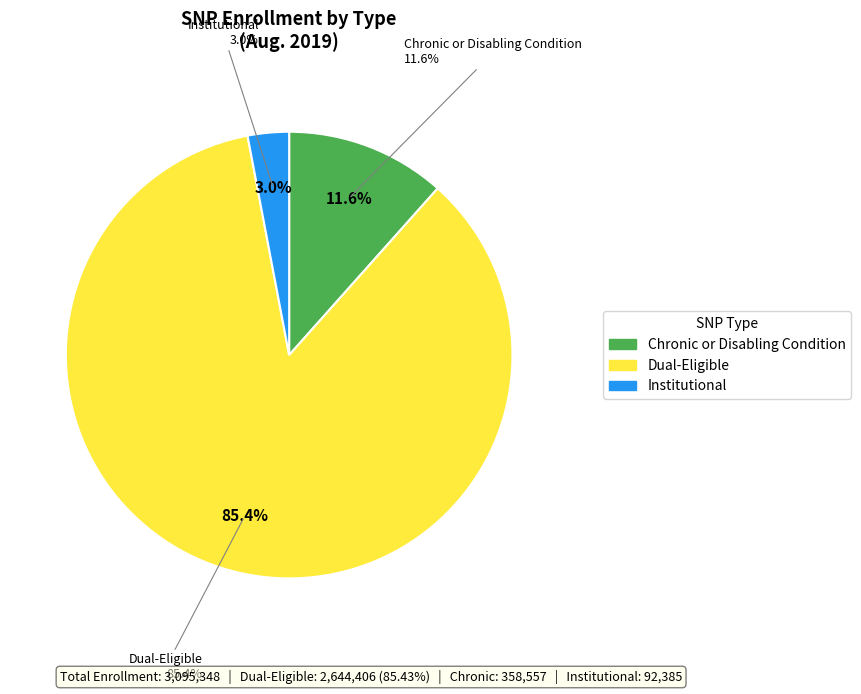

To the nearest percent, what is the average slice percentage?

33%